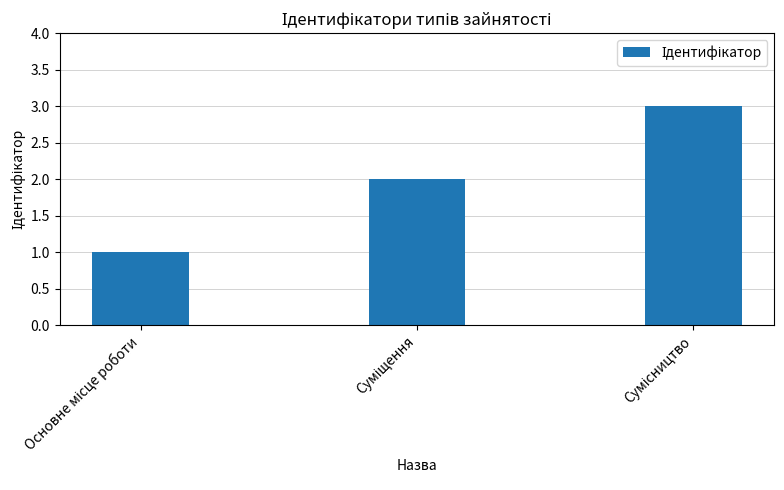

What is the sum of all values?

6